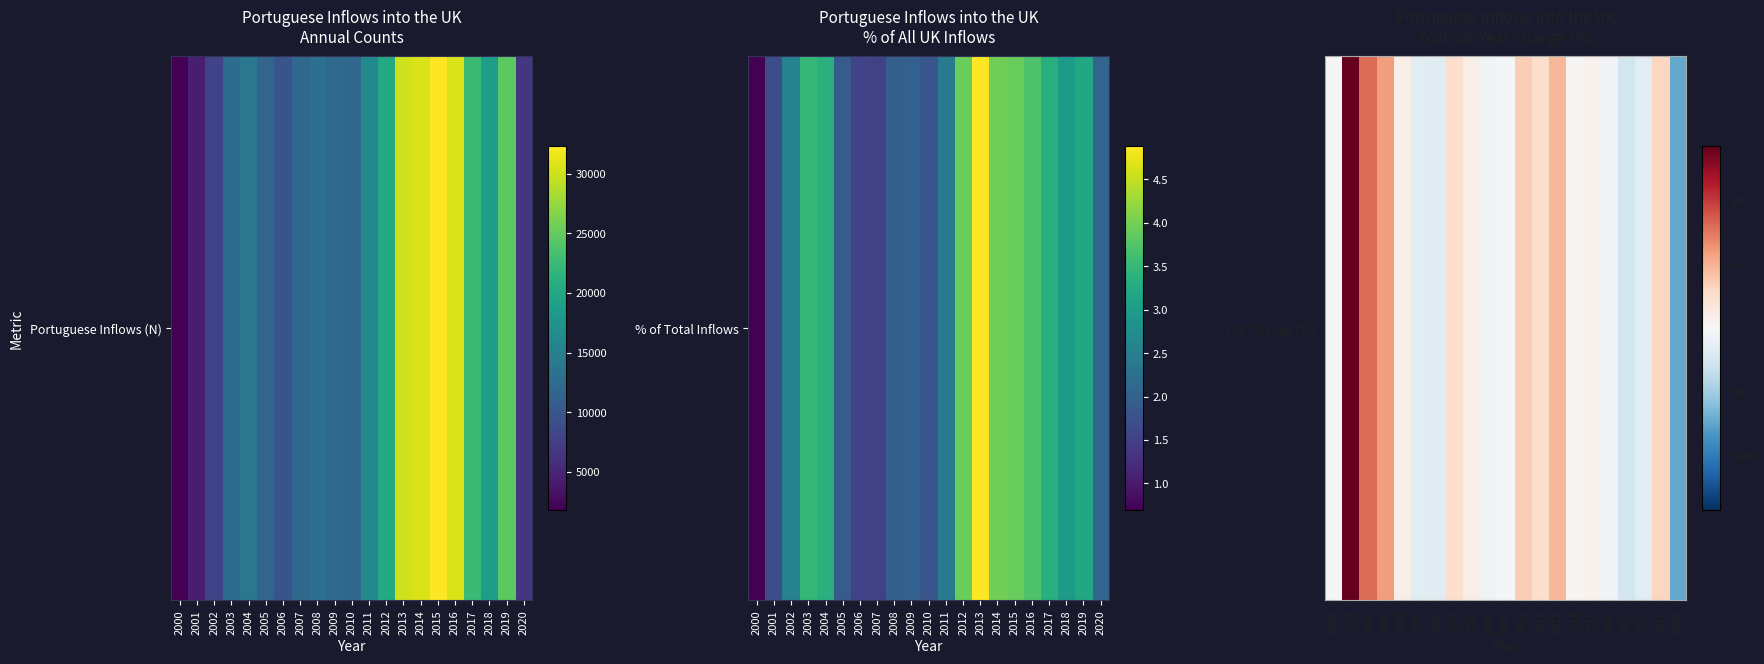

What is the change in value from 2016 to 2020?

-67.5